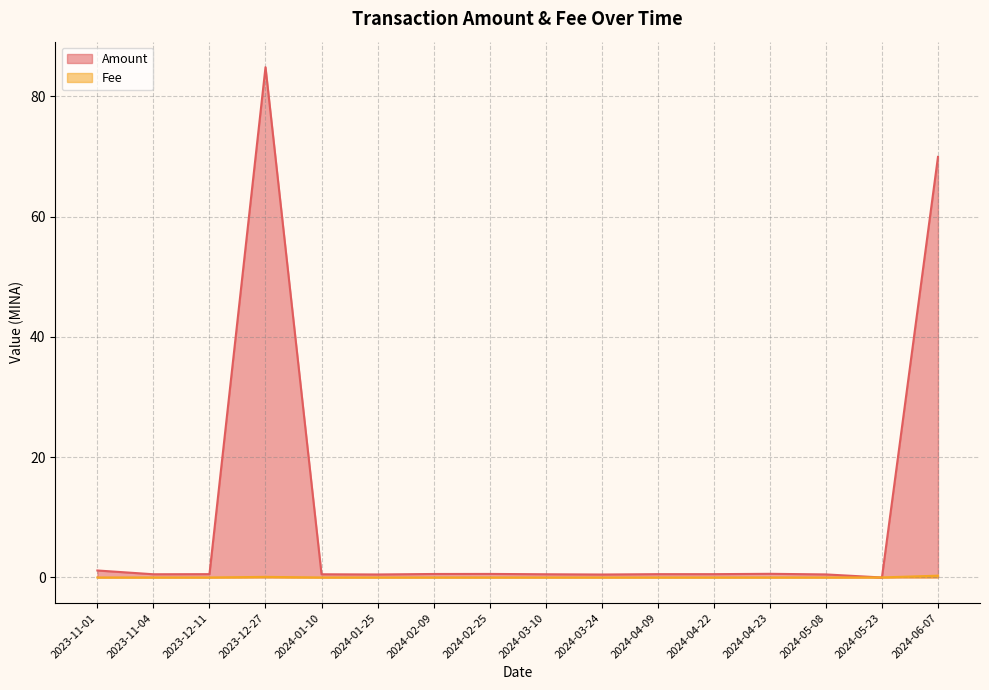

True or false: Amount has more than 1 points higher than both neighbors.

True